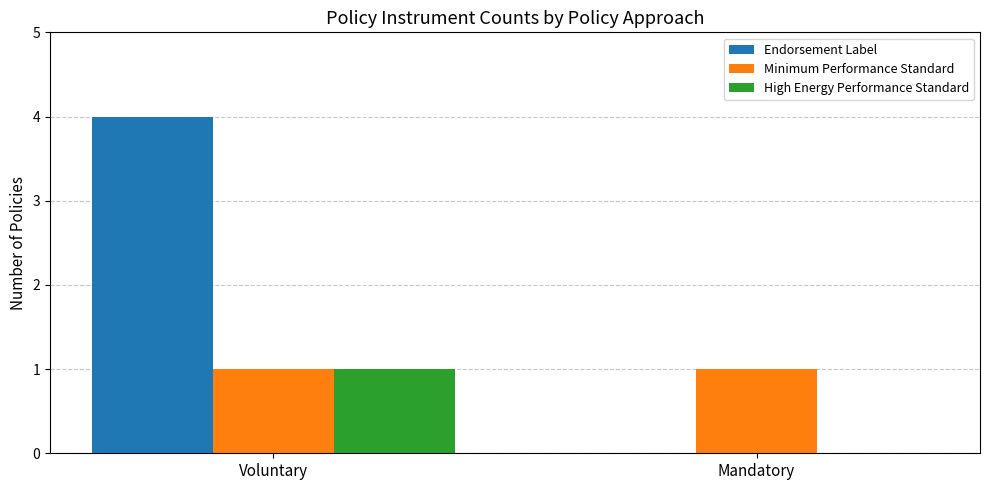

What is the sum of all Endorsement Label values?

4